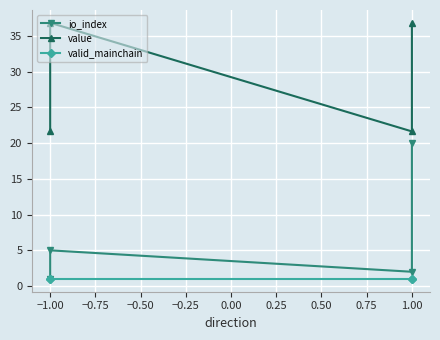

How many interior local peaks does the io_index series have?

1